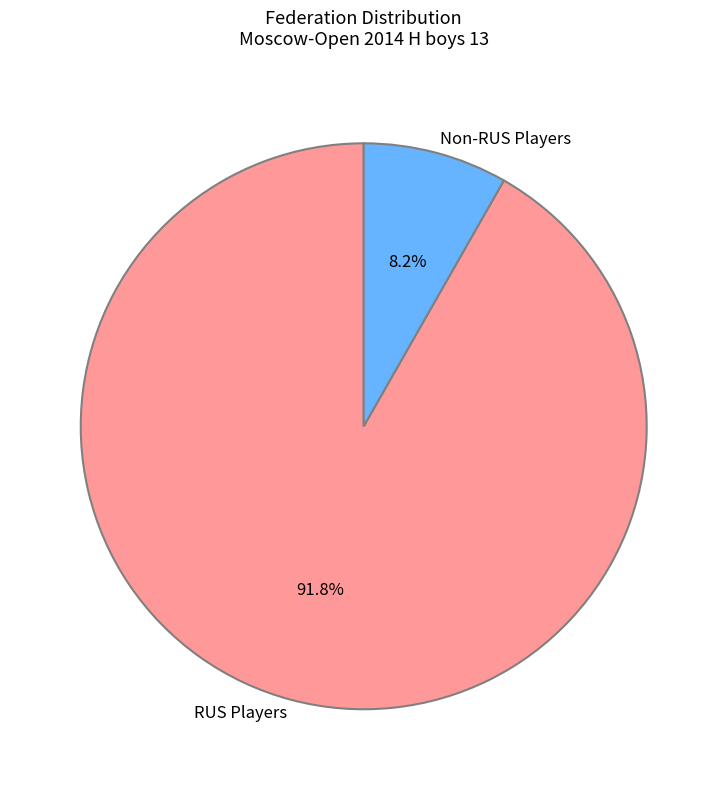

Which has a higher value, Non-RUS Players or RUS Players?

RUS Players